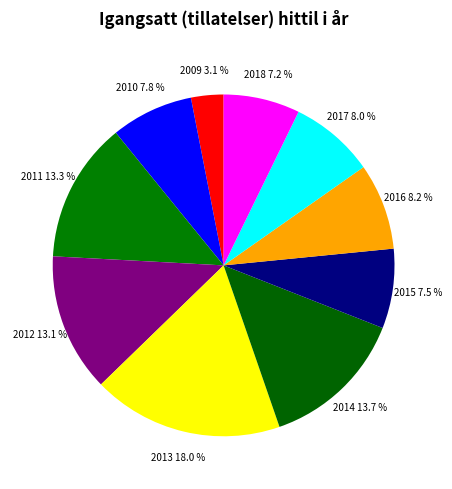

What percentage is NOT represented by 2011?

86.7%